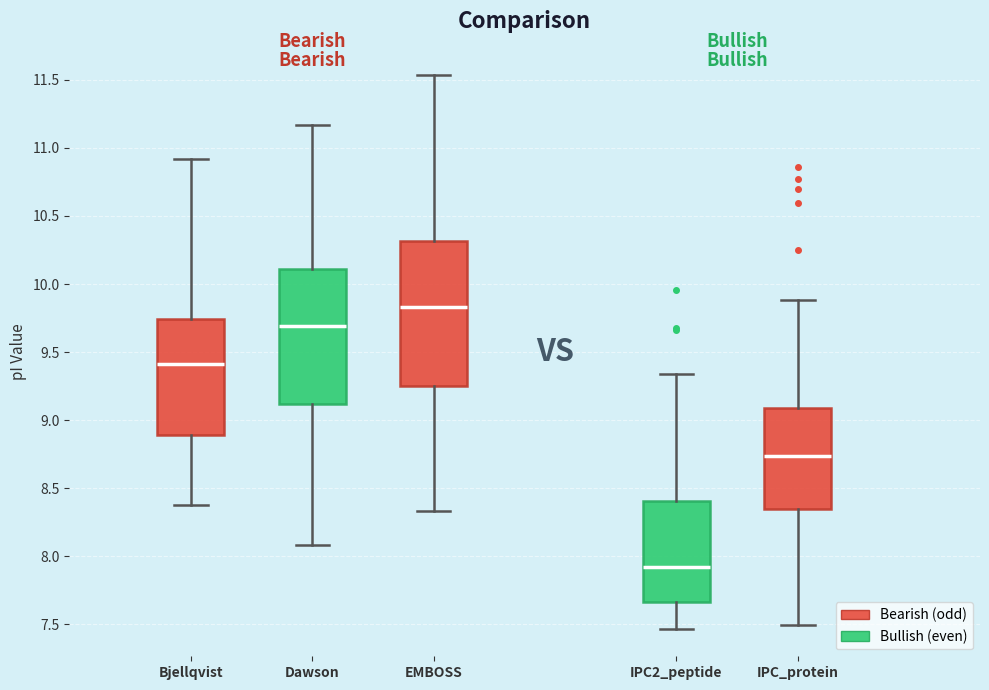

Where does the upper whisker of the box for Bjellqvist end on the y-axis? The values are not printed on the chart, so give them approximately, as read against the axis.

10.90